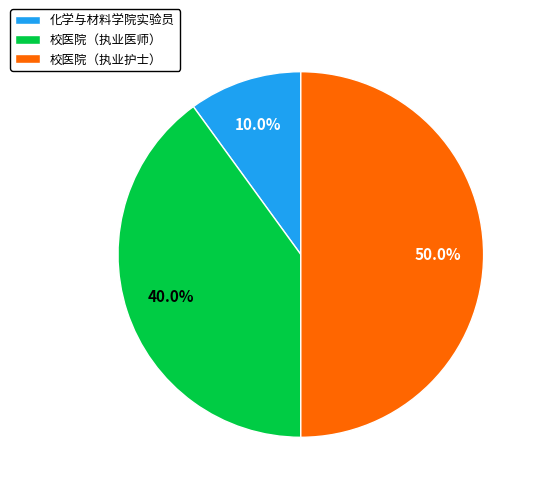

Is 校医院（执业医师） the majority of the pie?

No